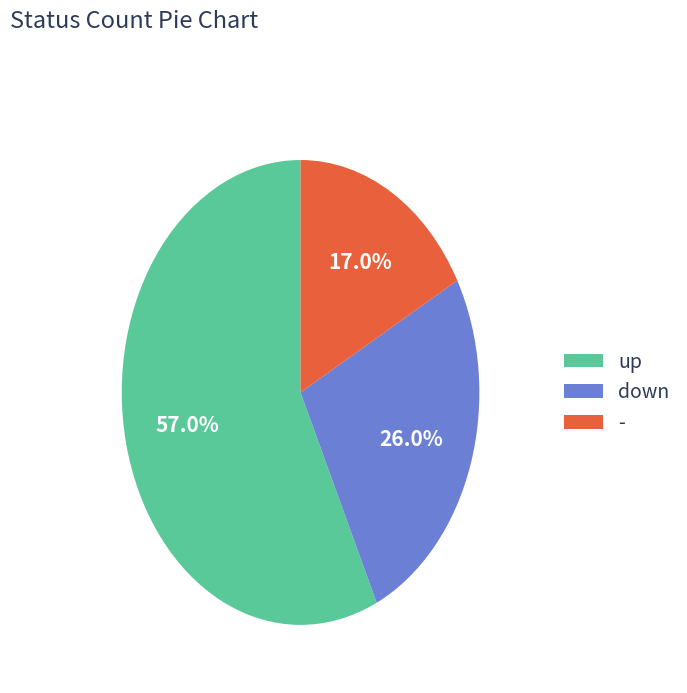

Is the sum of up and - greater than half?

Yes